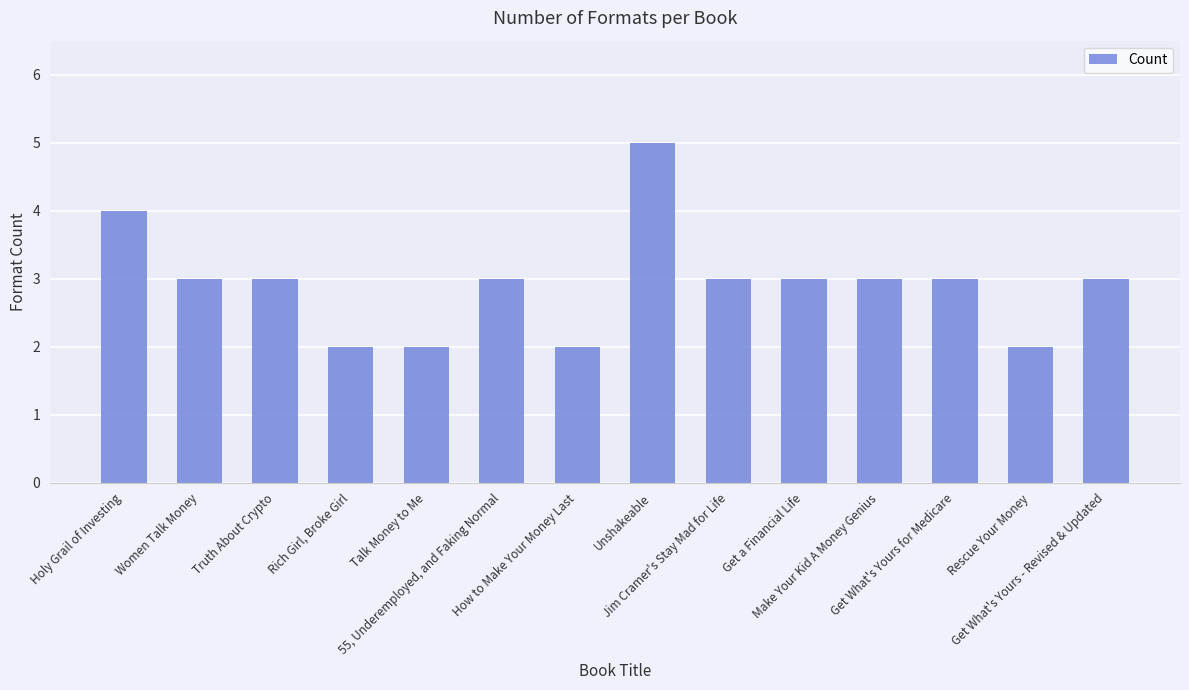

What is the label of the 7th bar from the right?

Unshakeable